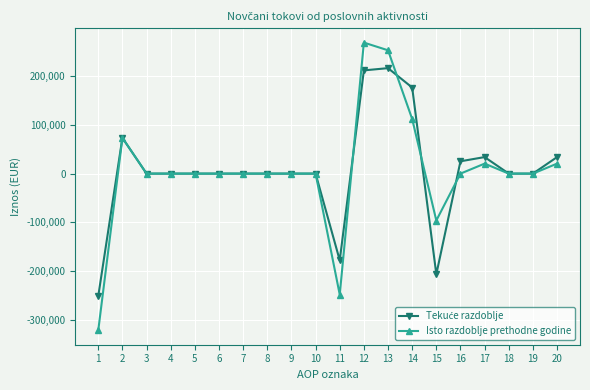

Is it true that Isto razdoblje prethodne godine equals -96326 at 15?

True